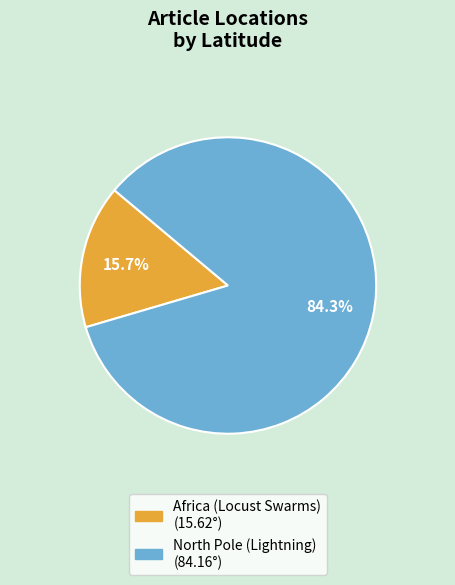

The Africa (Locust Swarms) slice represents 23% of the pie. True or false?

False